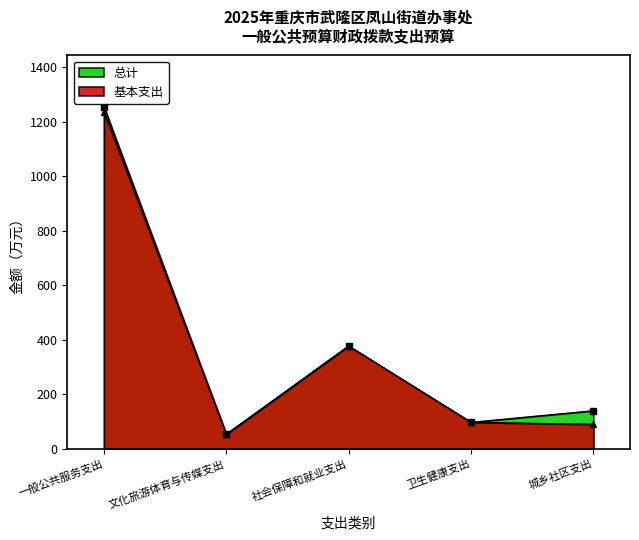

What are all the series names shown in the legend?

总计, 基本支出